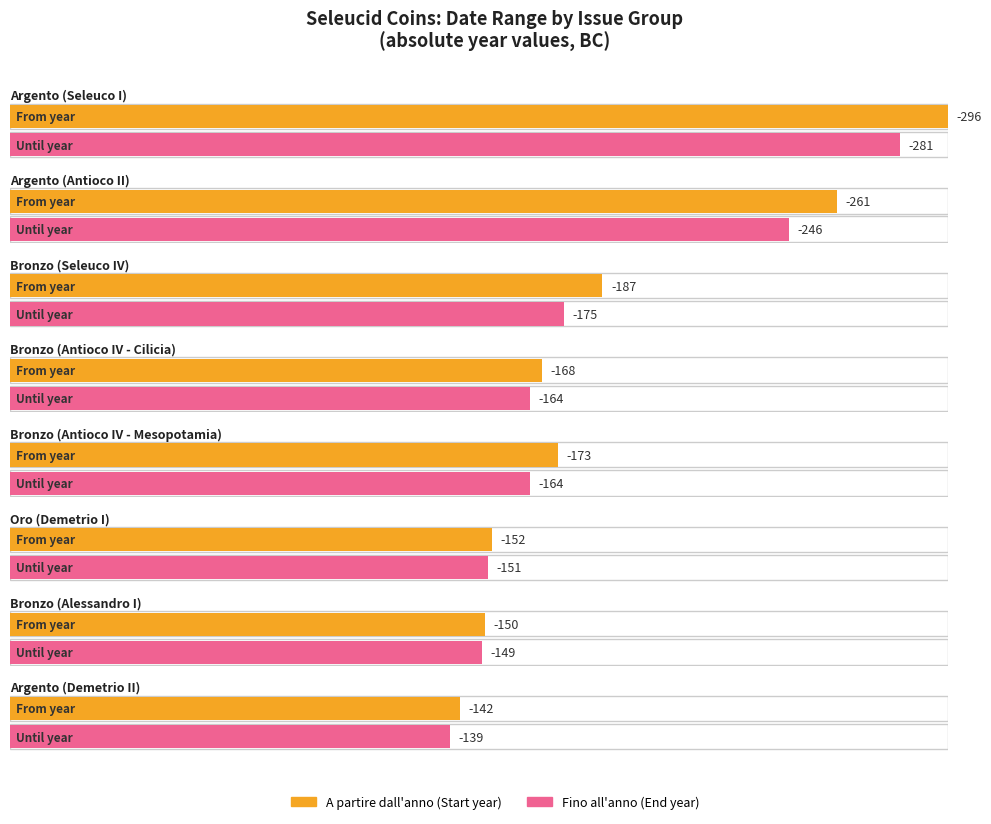

What position from the right is Oro (Demetrio I)?

3